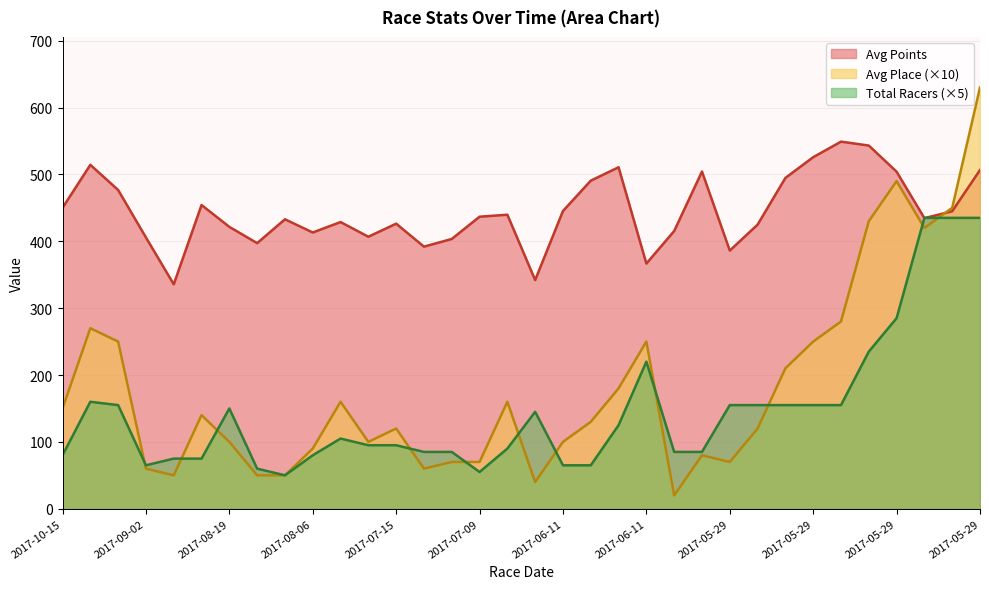

Which category has the lowest value in the Total Racers series?

2017-08-06